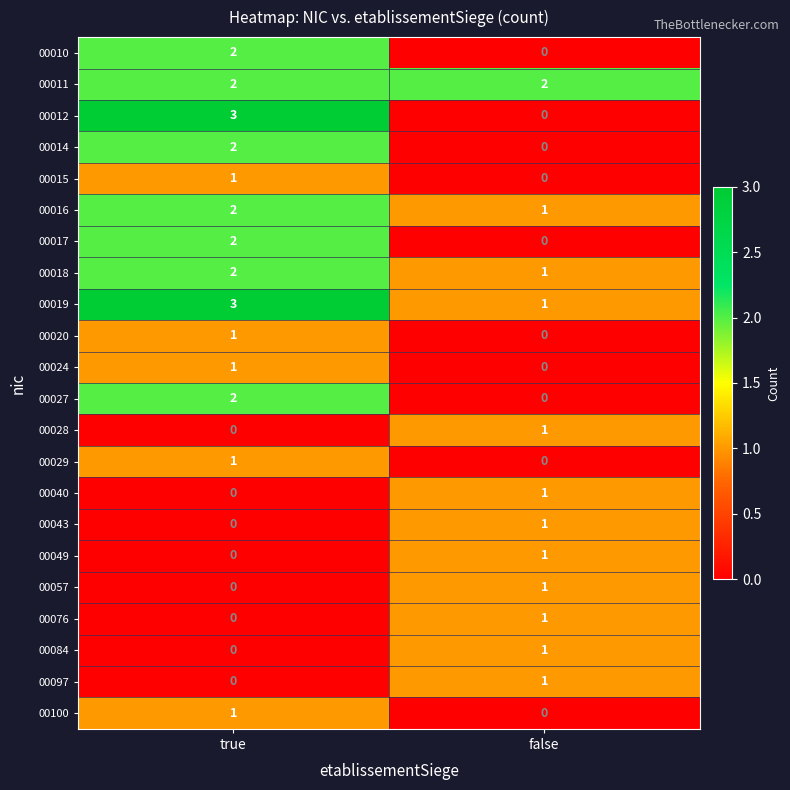

Is it true that 00043 equals 2 at false?

False